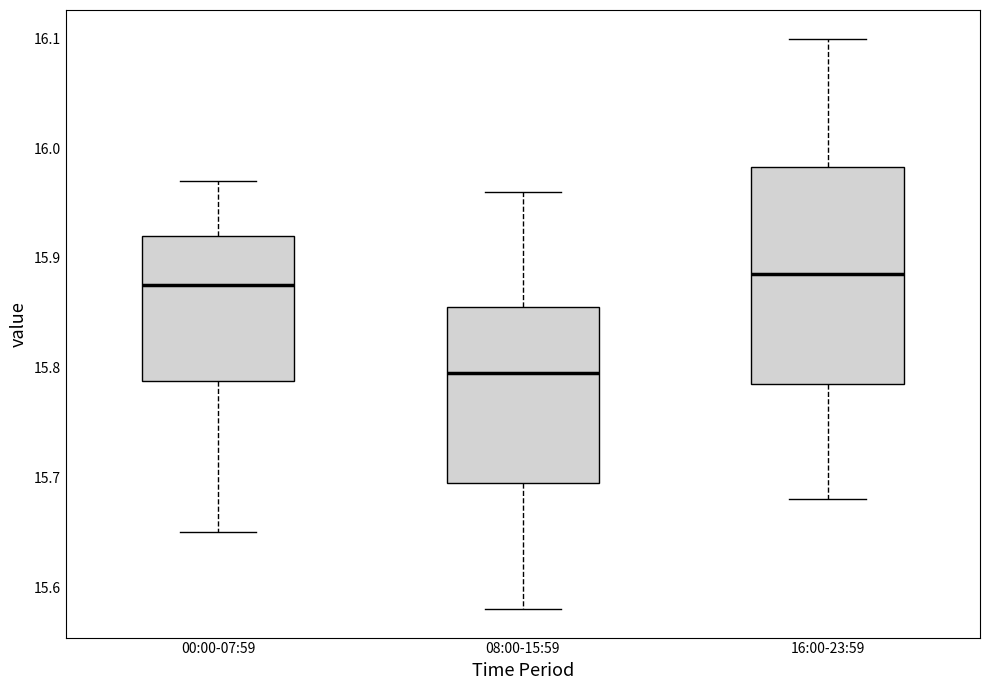

Comparing the boxes themselves (not the whiskers), which one is the tallest?

16:00-23:59